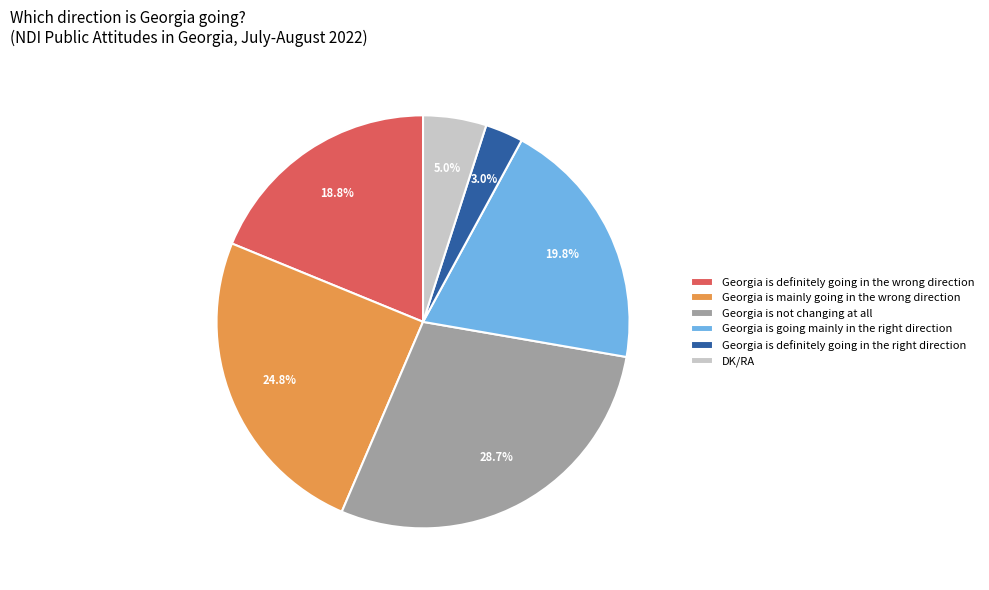

Rank the categories by value from highest to lowest.

Georgia is not changing at all, Georgia is mainly going in the wrong direction, Georgia is going mainly in the right direction, Georgia is definitely going in the wrong direction, DK/RA, Georgia is definitely going in the right direction